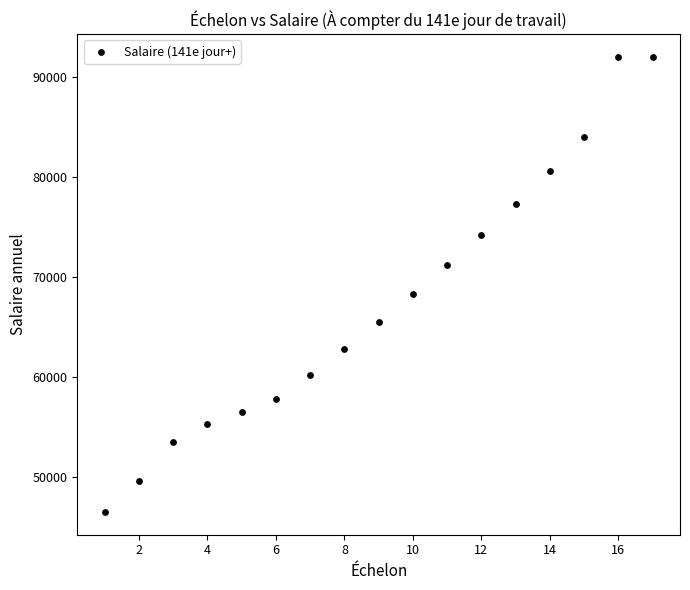

What is the range of X values (max minus min)?

16